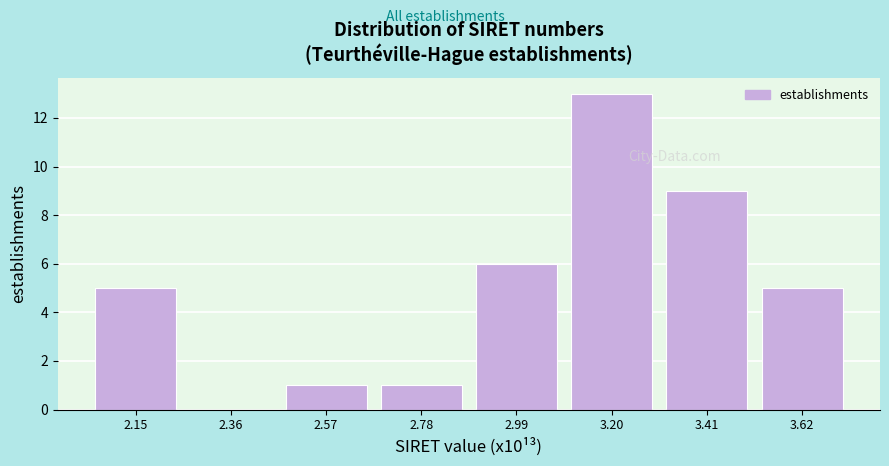

Reading left to right, list all the values displayed in this chart.

2.15=5	2.36=0	2.57=1	2.78=1	2.99=6	3.20=13	3.41=9	3.62=5